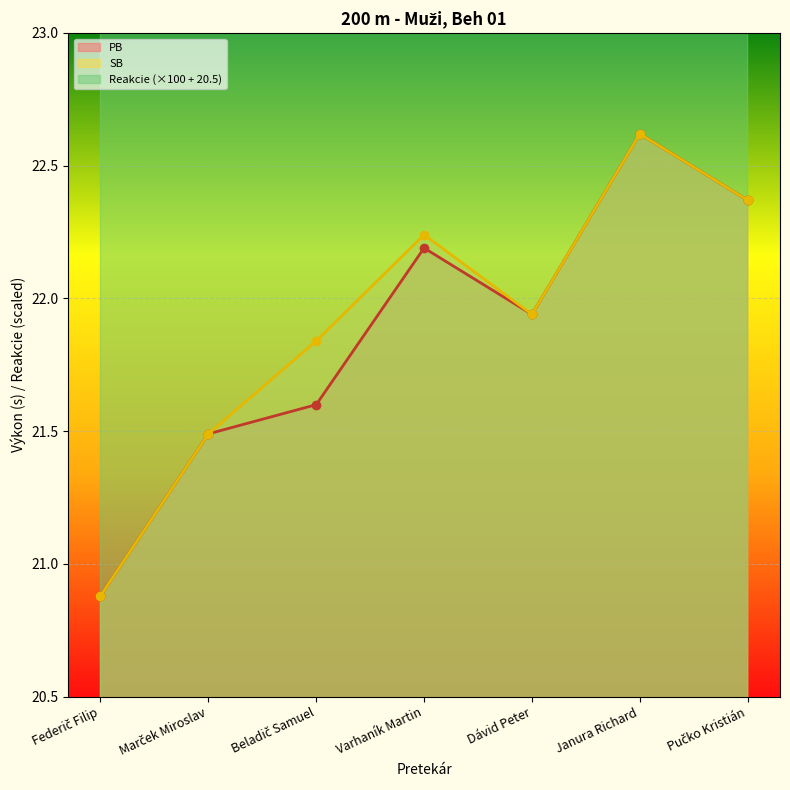

Which series has the largest range (max minus min)?

Reakcie